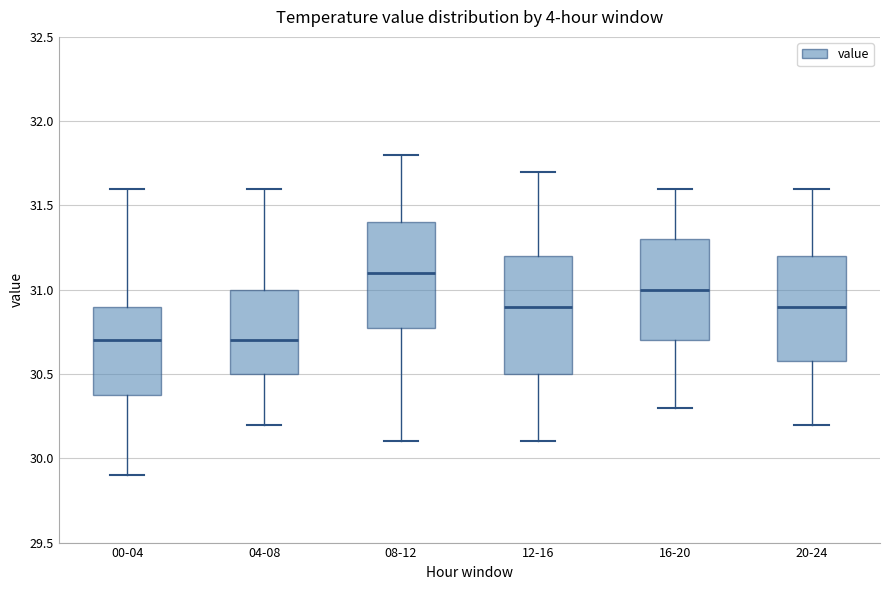

Reading left to right, transcribe this box plot: for each box, give where its median line is, the range the box spans, and where its two whiskers end, as read against the y-axis. The values are not printed on the chart, so give them approximately, as read against the axis.

00-04: median 30.7, box 30.4 to 30.9, whiskers 29.9 to 31.6
04-08: median 30.7, box 30.5 to 31.0, whiskers 30.2 to 31.6
08-12: median 31.1, box 30.8 to 31.4, whiskers 30.1 to 31.8
12-16: median 30.9, box 30.5 to 31.2, whiskers 30.1 to 31.7
16-20: median 31.0, box 30.7 to 31.3, whiskers 30.3 to 31.6
20-24: median 30.9, box 30.6 to 31.2, whiskers 30.2 to 31.6